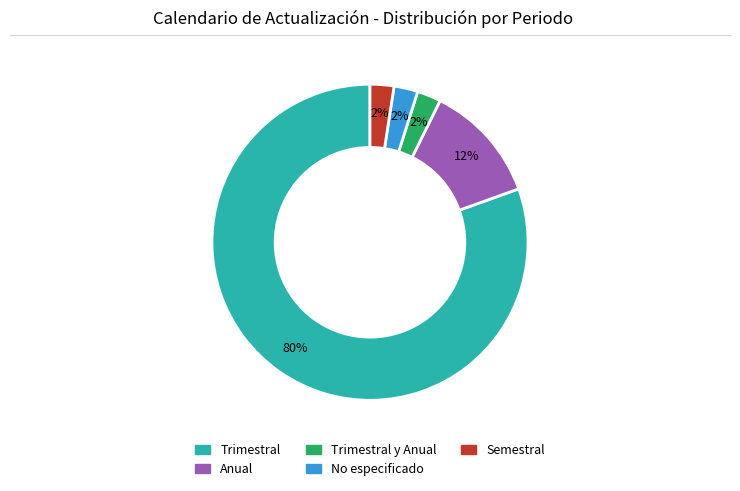

To the nearest percent, what is the average slice percentage?

20%